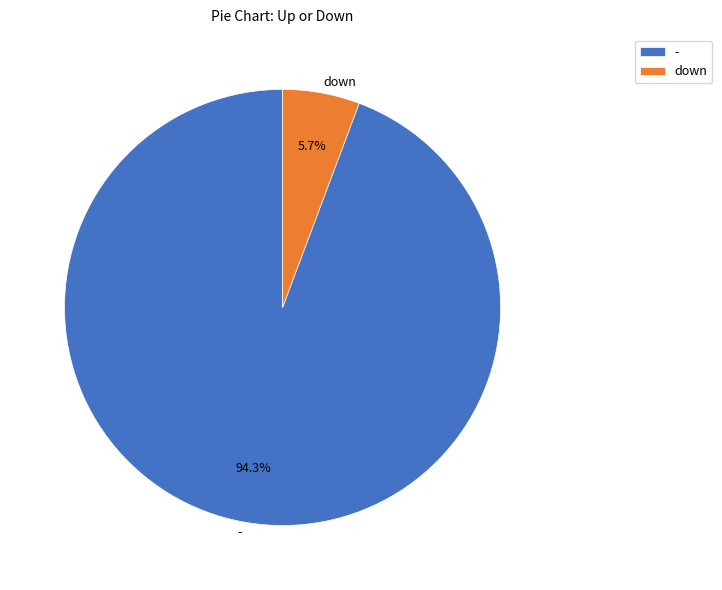

Does down account for over 50% of the chart?

No